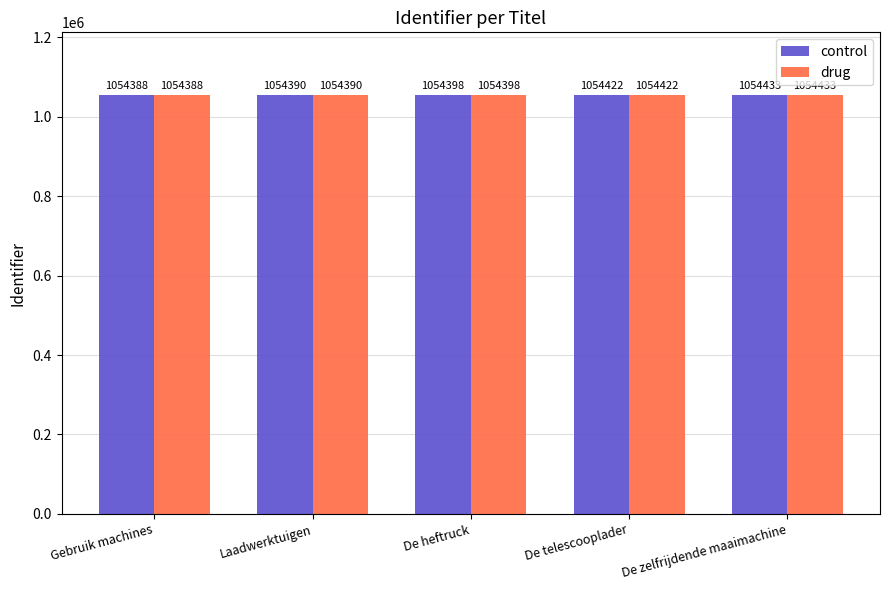

What is the difference between the second highest and minimum values in the drug series?

34